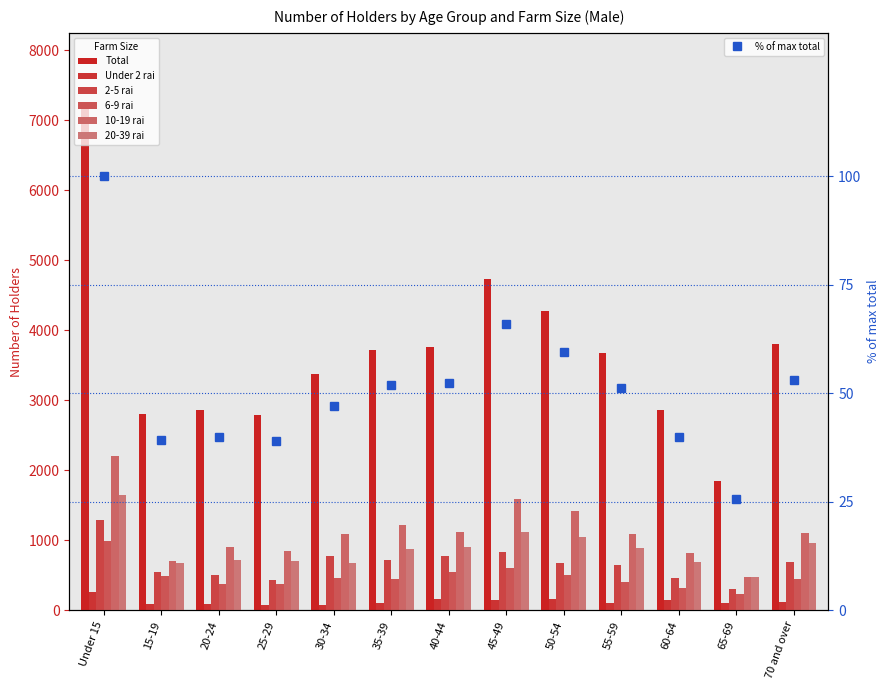

The 2-5 rai series shows 720 at 35-39. True or false?

True